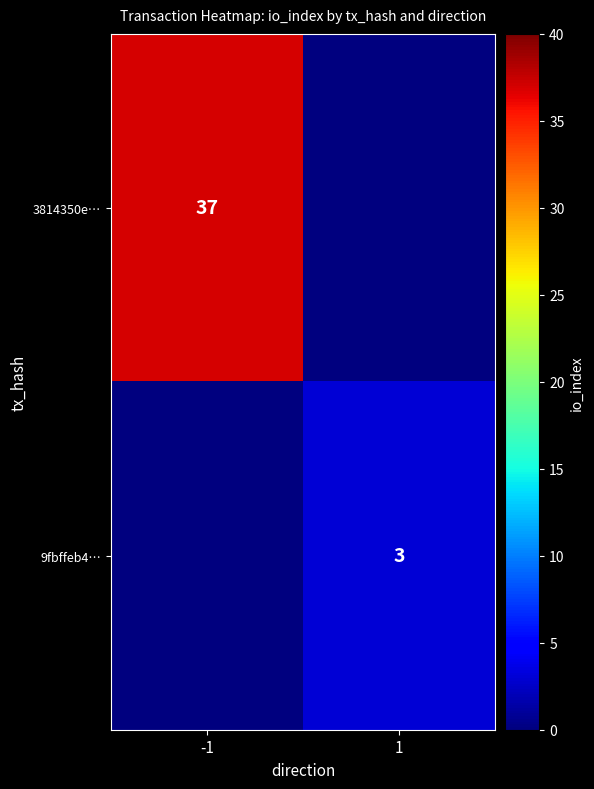

The value of 3814350e… at -1 is 64. True or false?

False